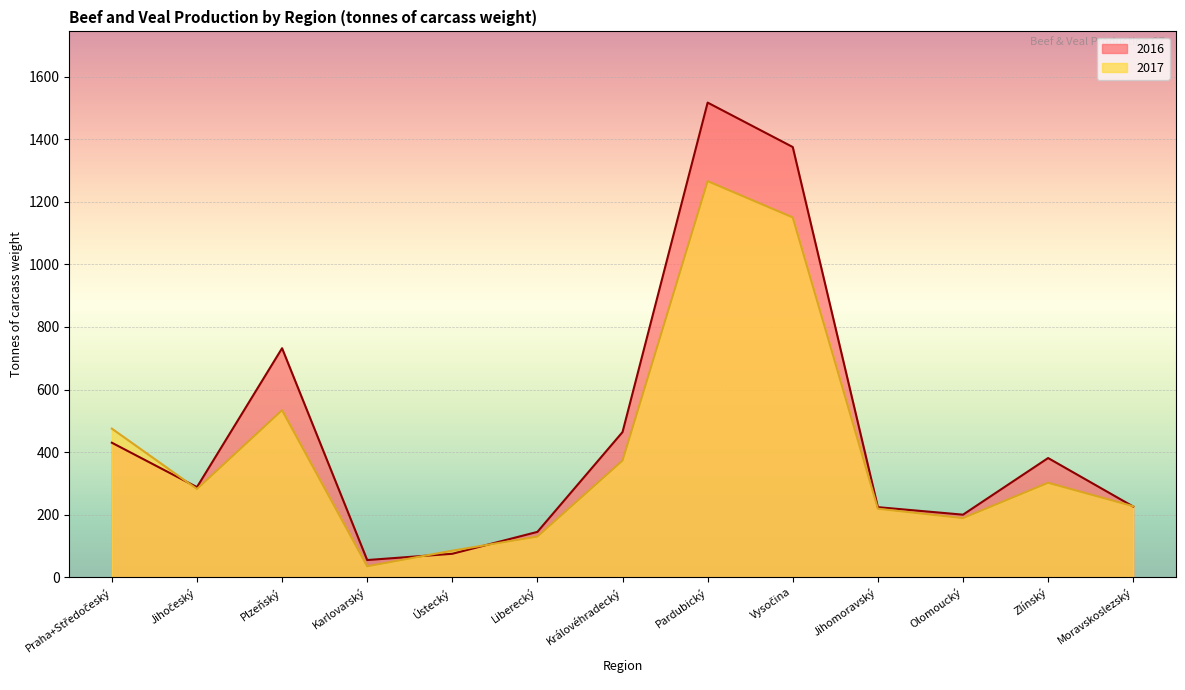

What is the spread (max minus min) of values at Plzeňský?

198